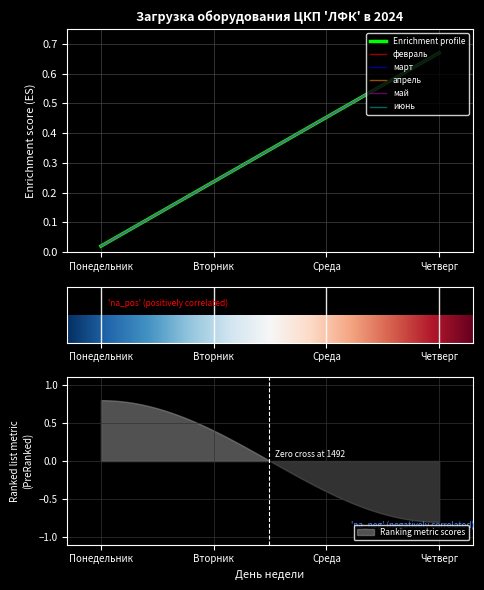

How many series are shown in this chart?

6